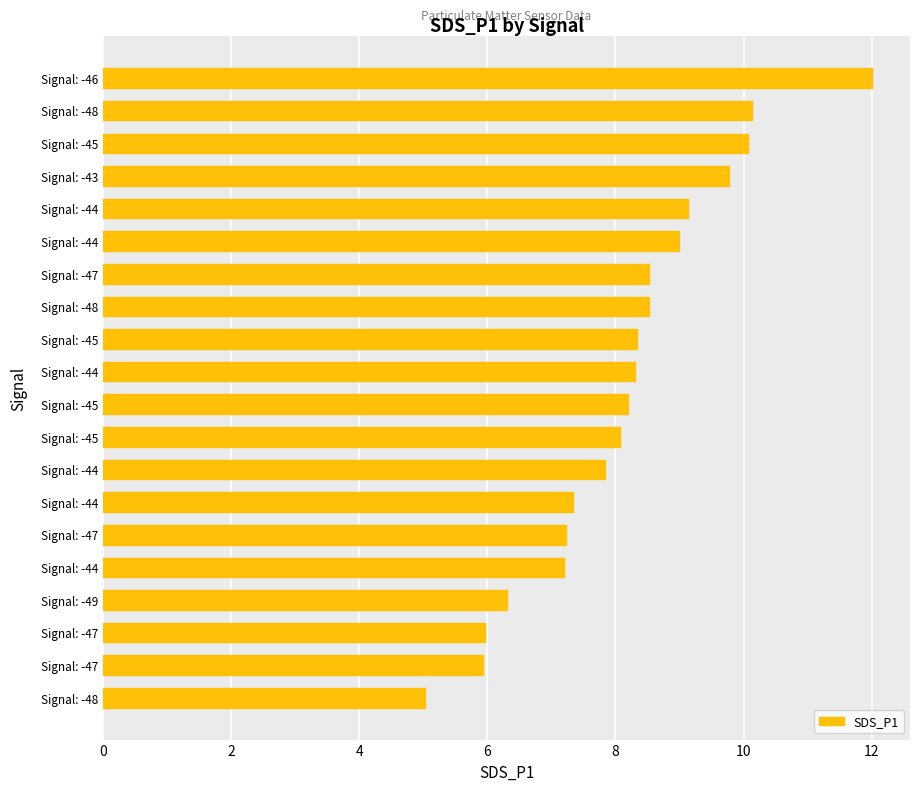

What is the difference between the maximum and minimum values?

7.0